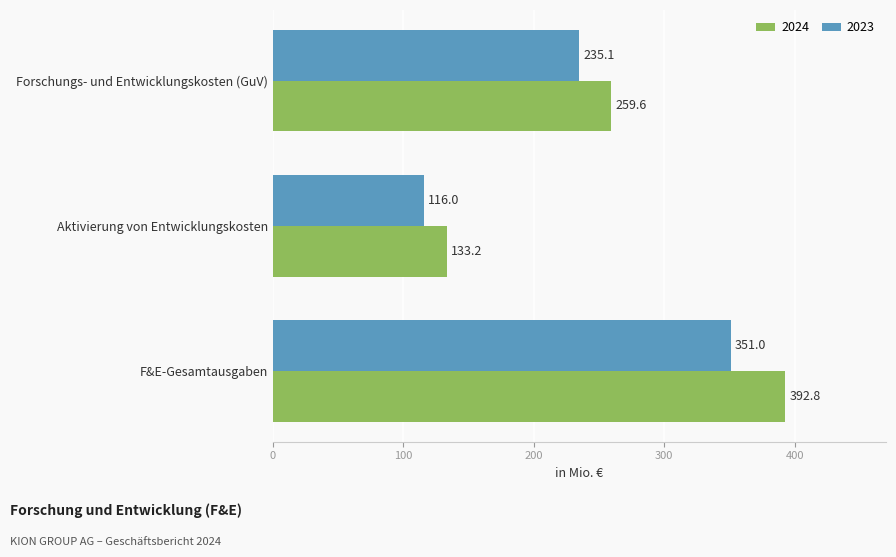

Is the value of 2023 at F&E-Gesamtausgaben greater than the value of 2024 at Aktivierung von Entwicklungskosten?

Yes